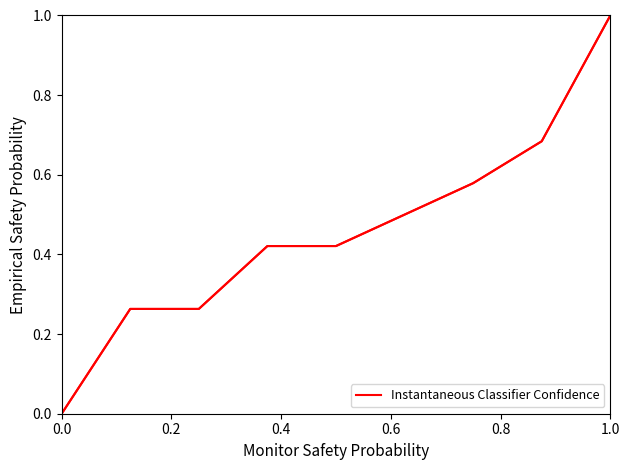

What is the greatest value displayed?

1.0